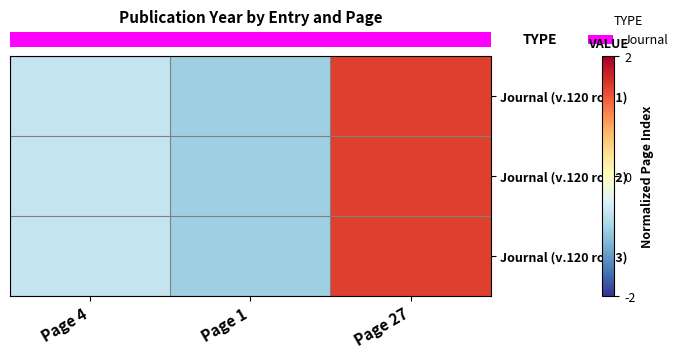

Which series has the largest total across all categories?

row_0